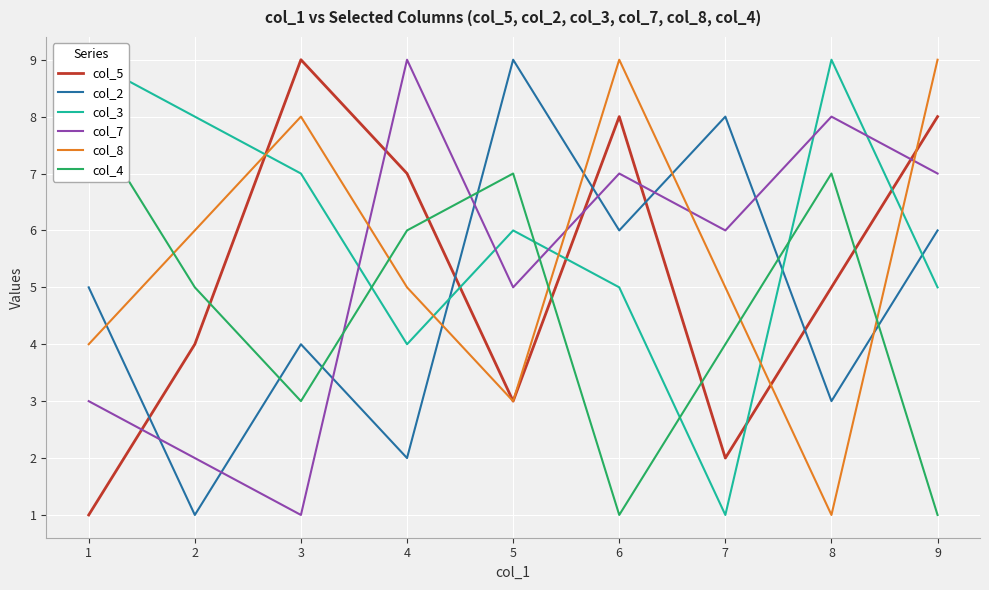

In col_2, how many points are higher than both neighbors (excluding endpoints)?

3